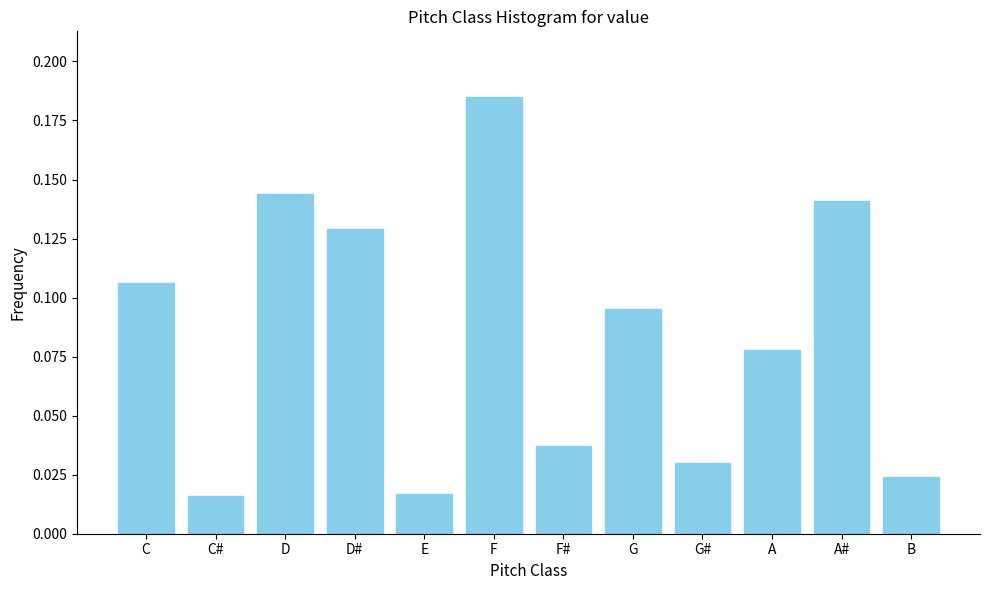

Between C and B, which is larger?

C